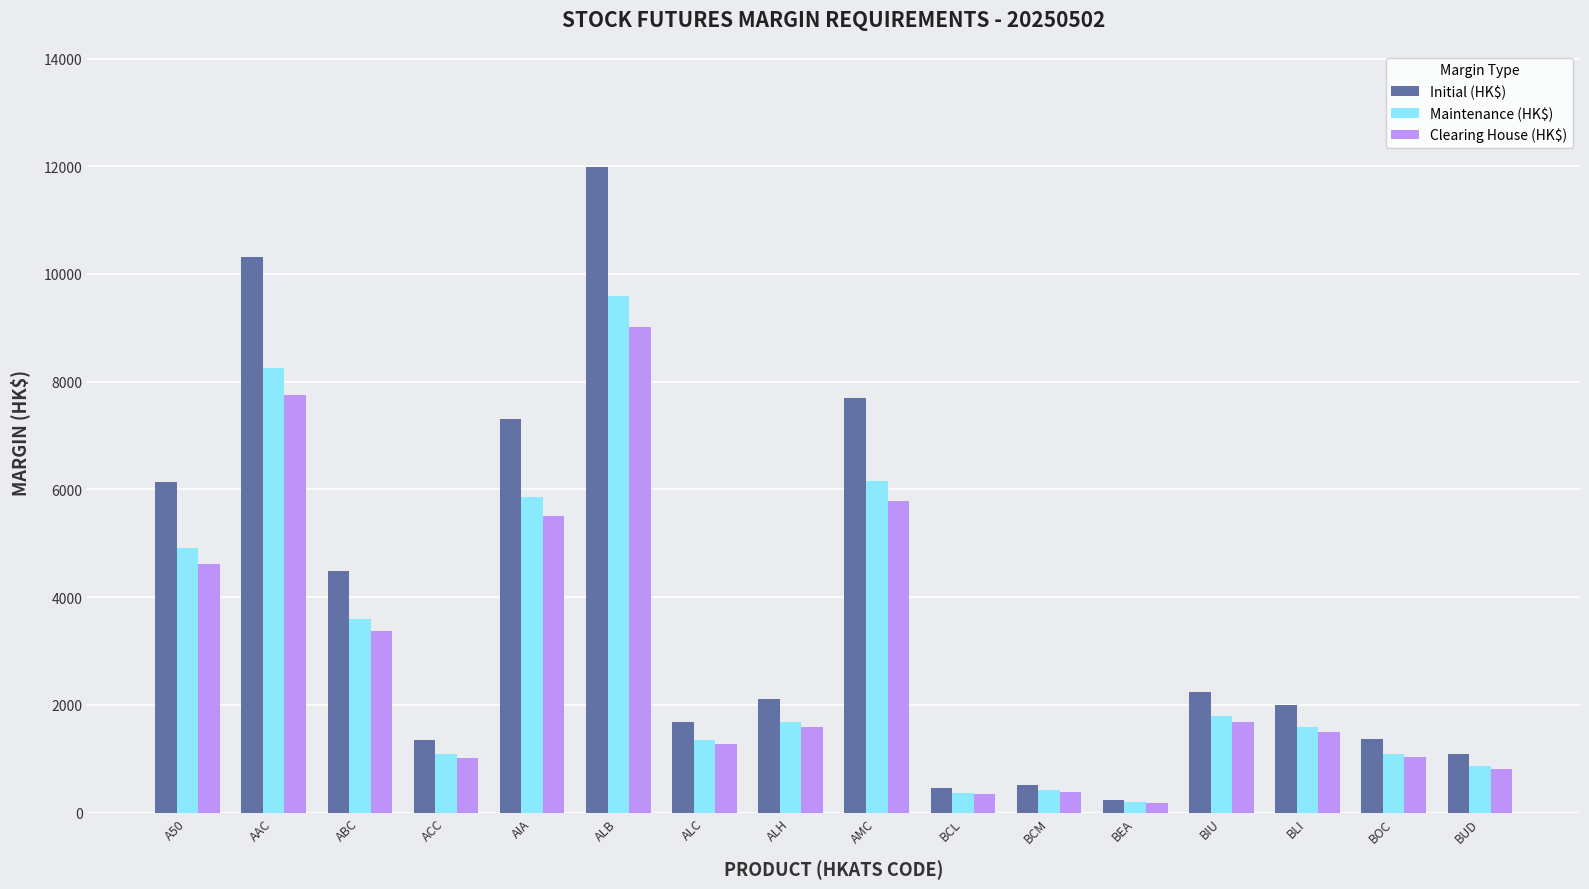

The value of Clearing House (HK$) at BIU is 1690. True or false?

True